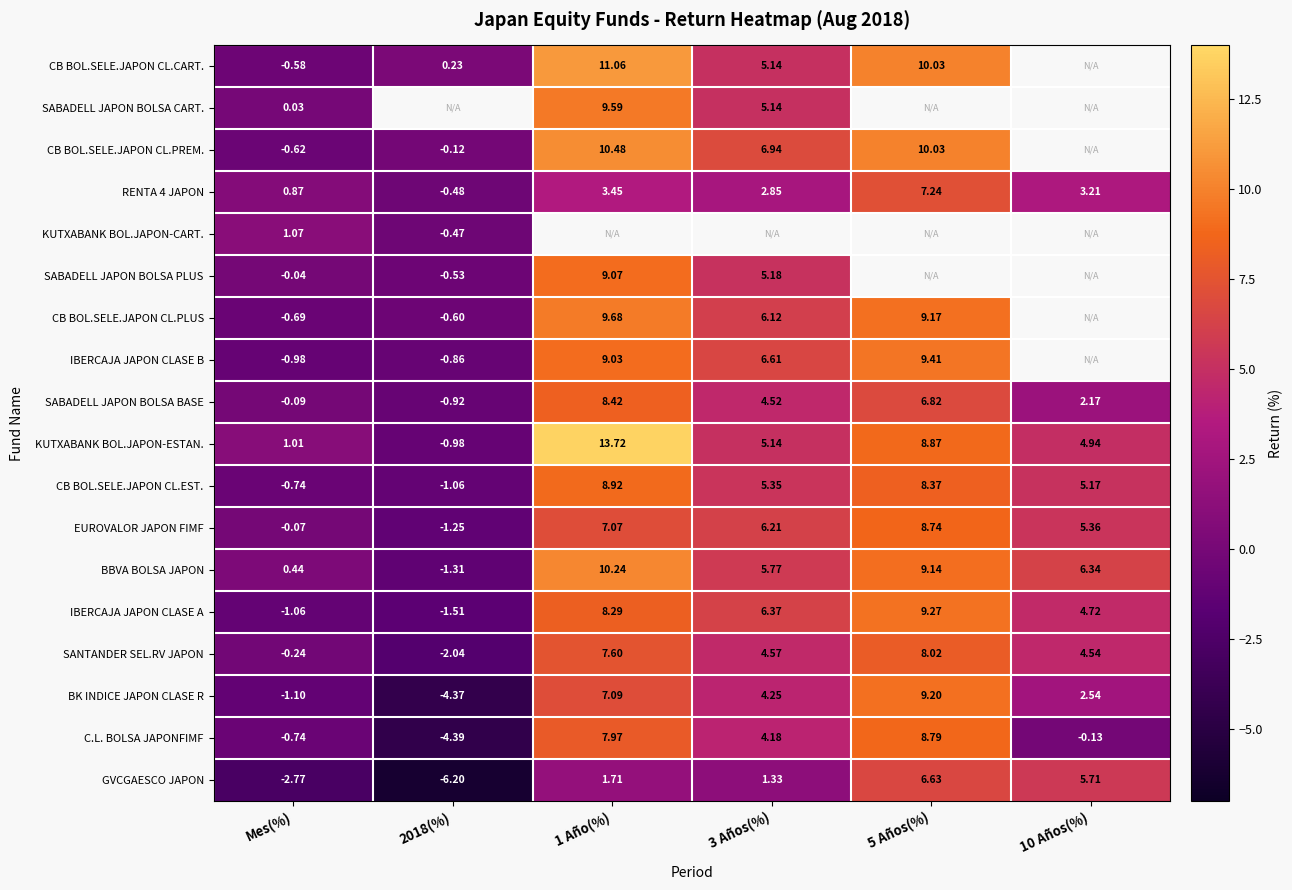

At how many categories does at least one series exceed 3?

4